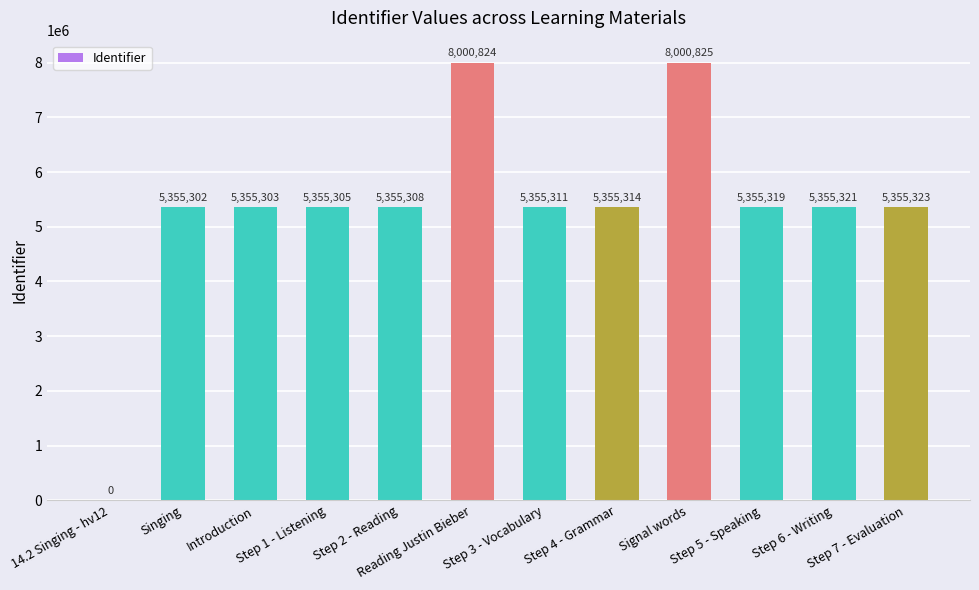

True or false: the data shows 7523454 at Introduction.

False